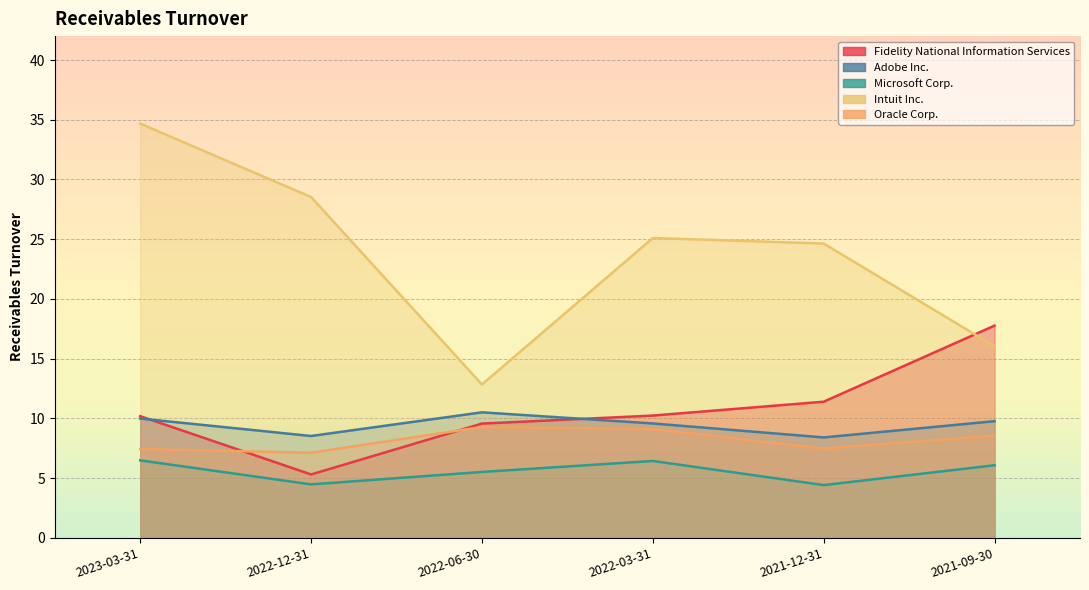

True or false: Intuit Inc. and Oracle Corp. intersect in this chart.

False